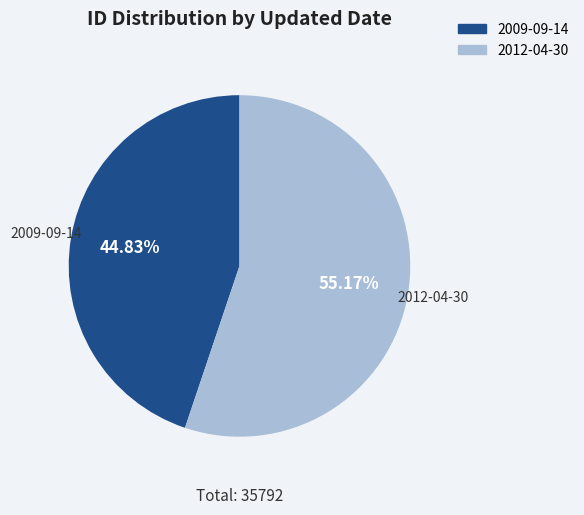

Rank the categories by value from lowest to highest.

2009-09-14, 2012-04-30